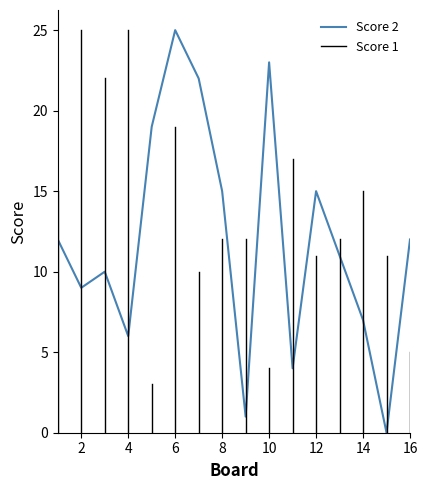

What is the difference between the maximum and minimum values?

25